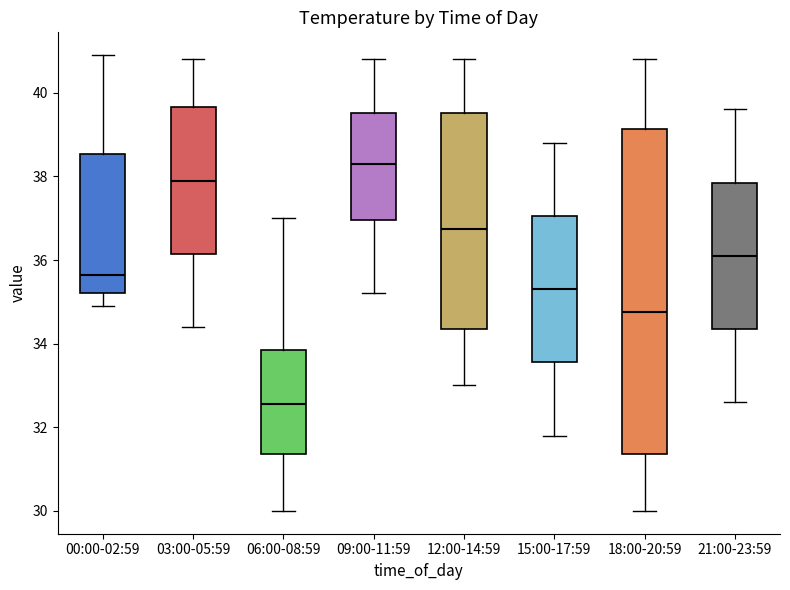

Where does the median line of the box for 00:00-02:59 sit on the y-axis? The values are not printed on the chart, so give them approximately, as read against the axis.

35.6